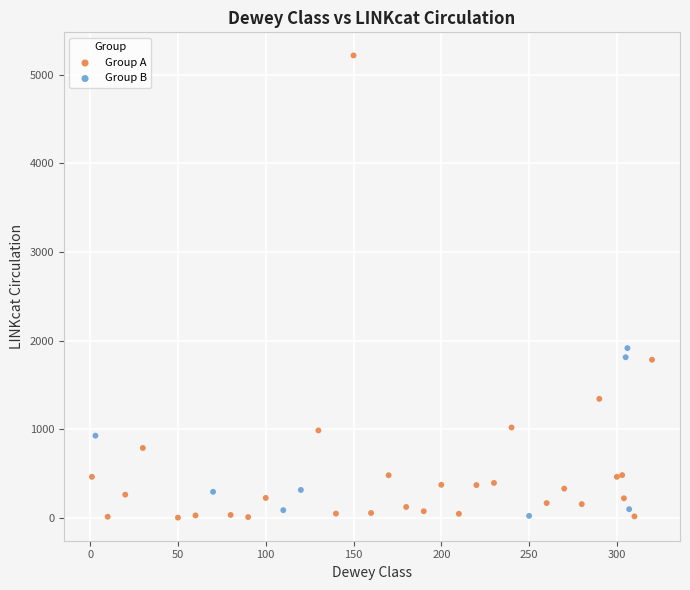

Which series has the largest Y range (max minus min)?

Group A